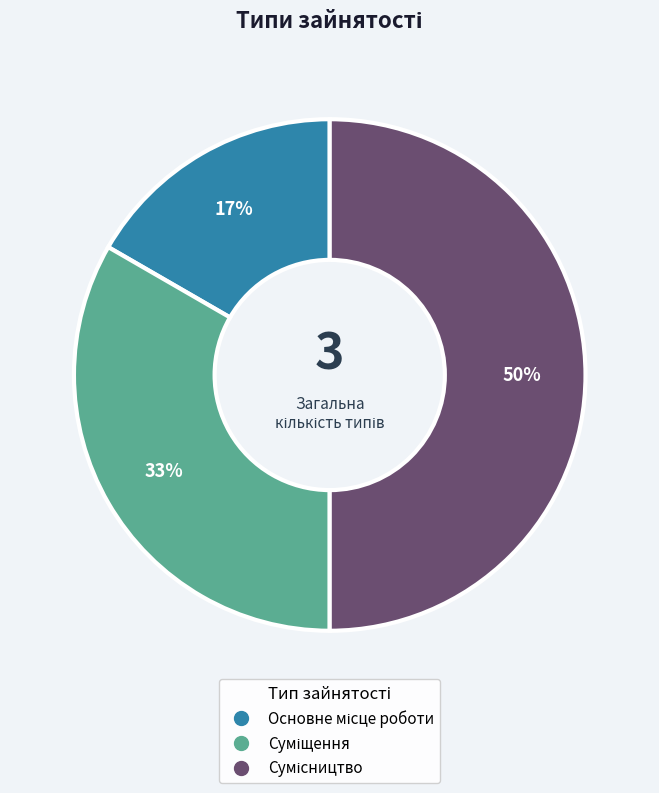

How many slices are in this pie chart?

3